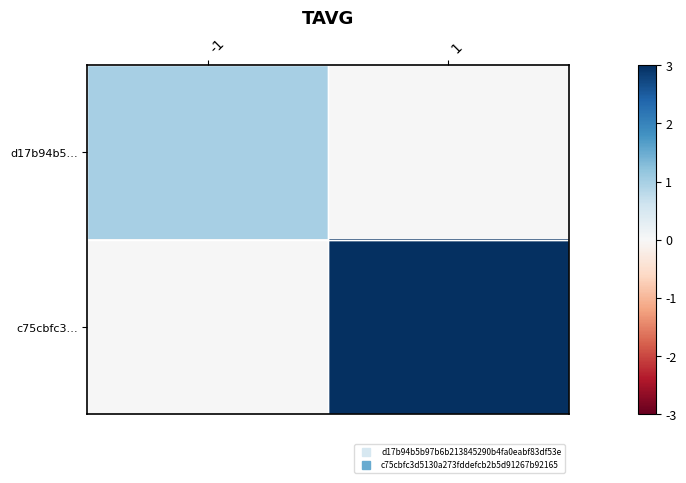

Reading left to right, list all the values displayed in this chart.

d17b94b5…: -1=1	1=0
c75cbfc3…: -1=0	1=3